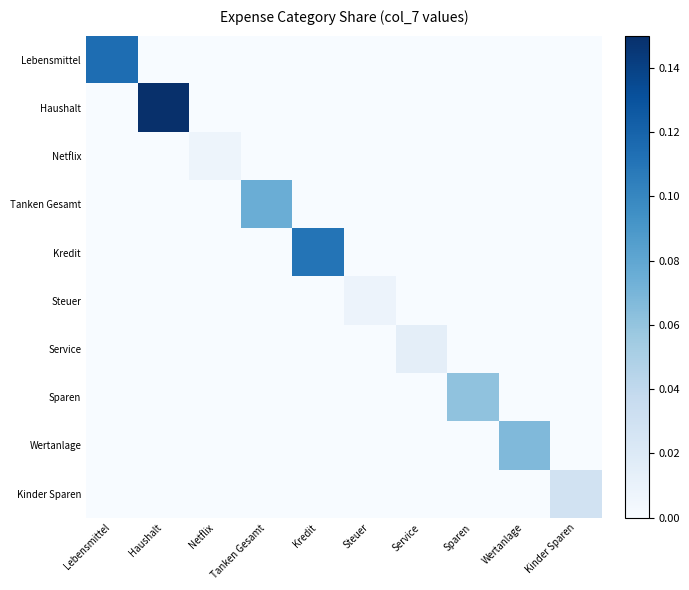

Between Kredit and Steuer, which series saw the biggest shift?

Kredit